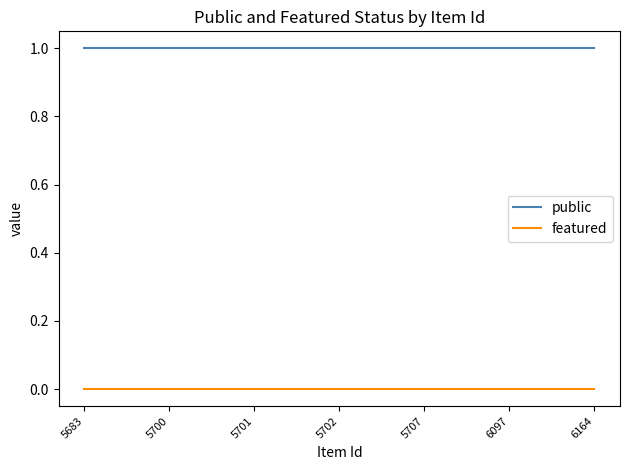

How many categories are shown in the chart?

7